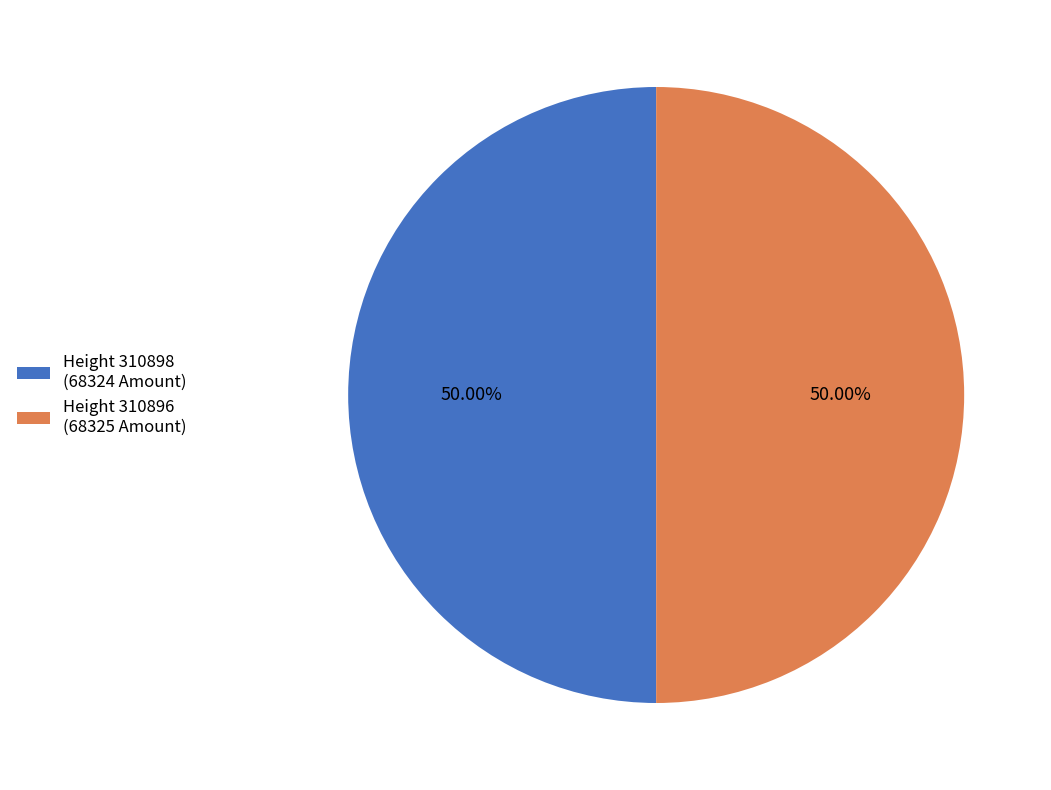

Approximately how many times larger is the value at Height 310896 (68325 Amount) compared to Height 310898 (68324 Amount)?

1.0